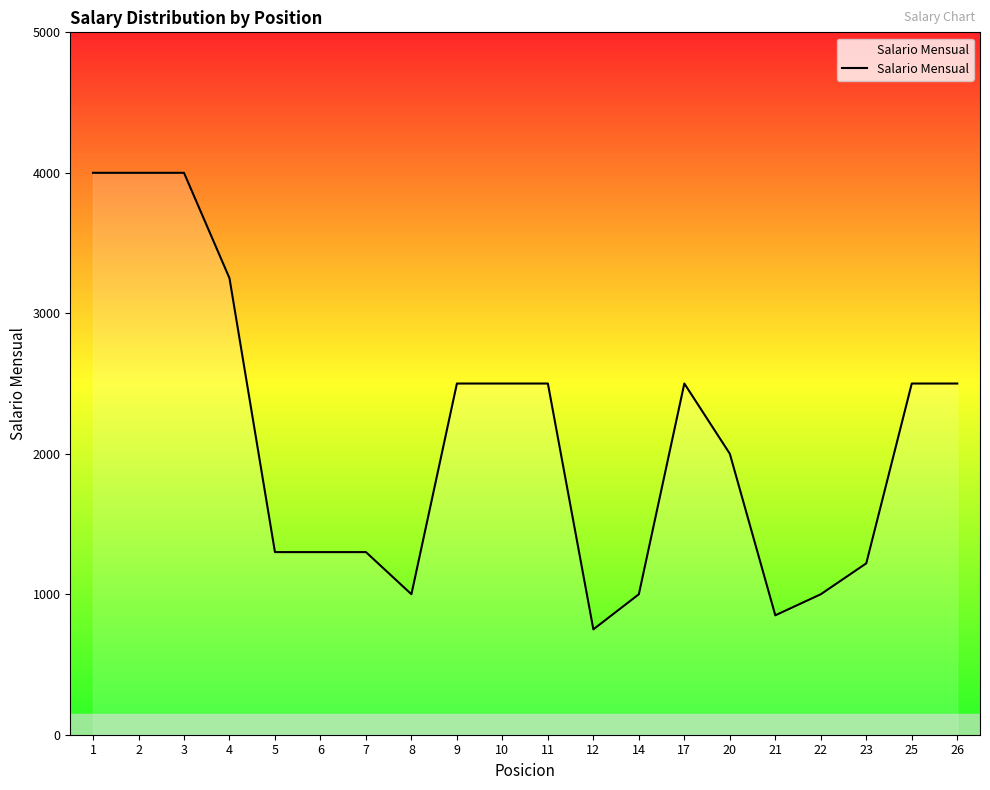

Approximately how many times larger is the value at 10 compared to 22?

2.5